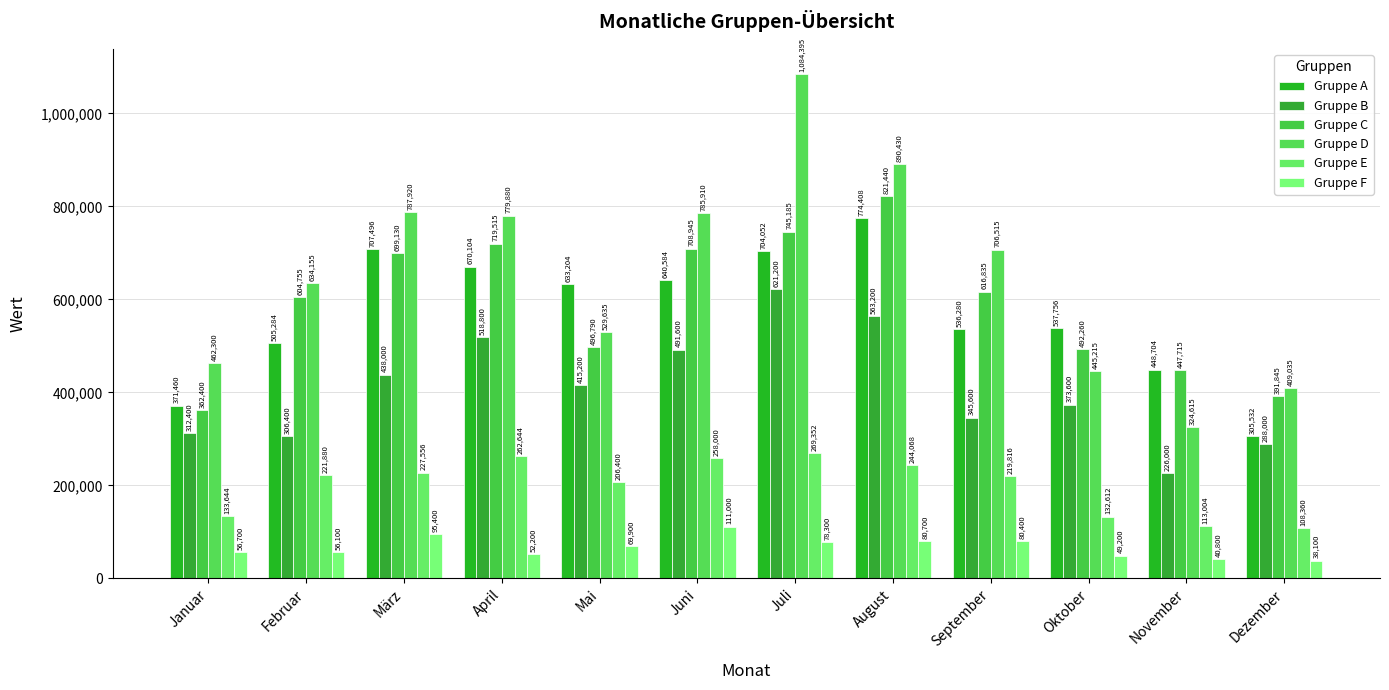

What is the sum of all Gruppe C values?

7106815